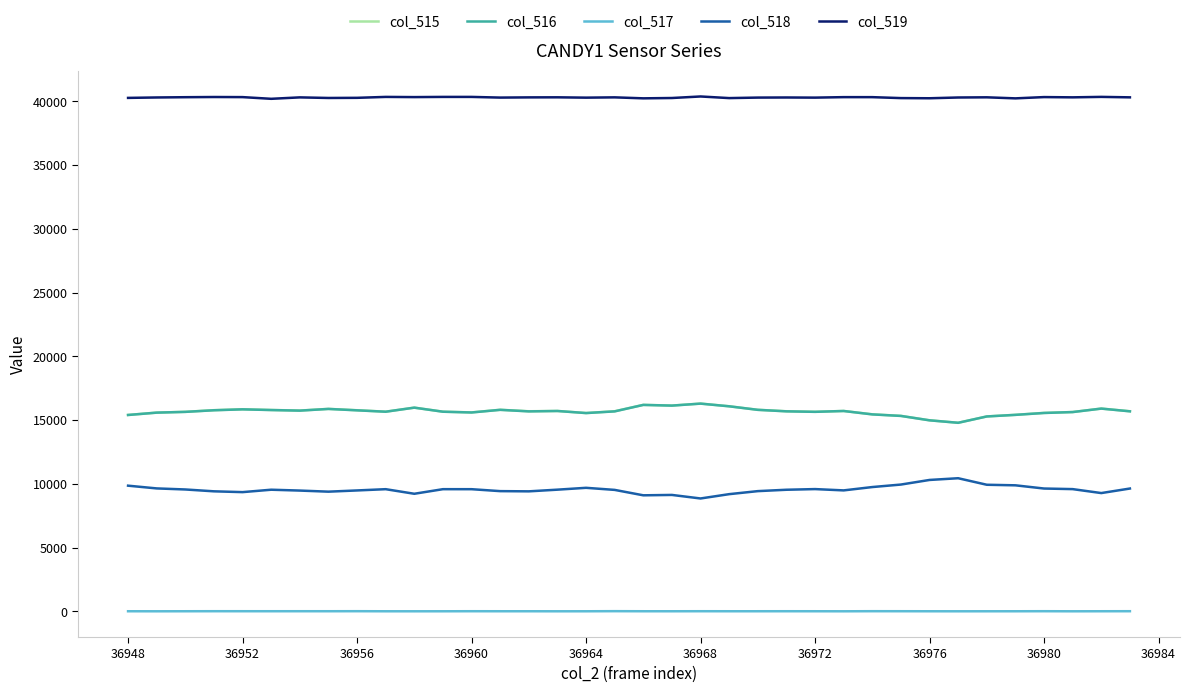

True or false: col_516 and col_519 cross at least once.

False